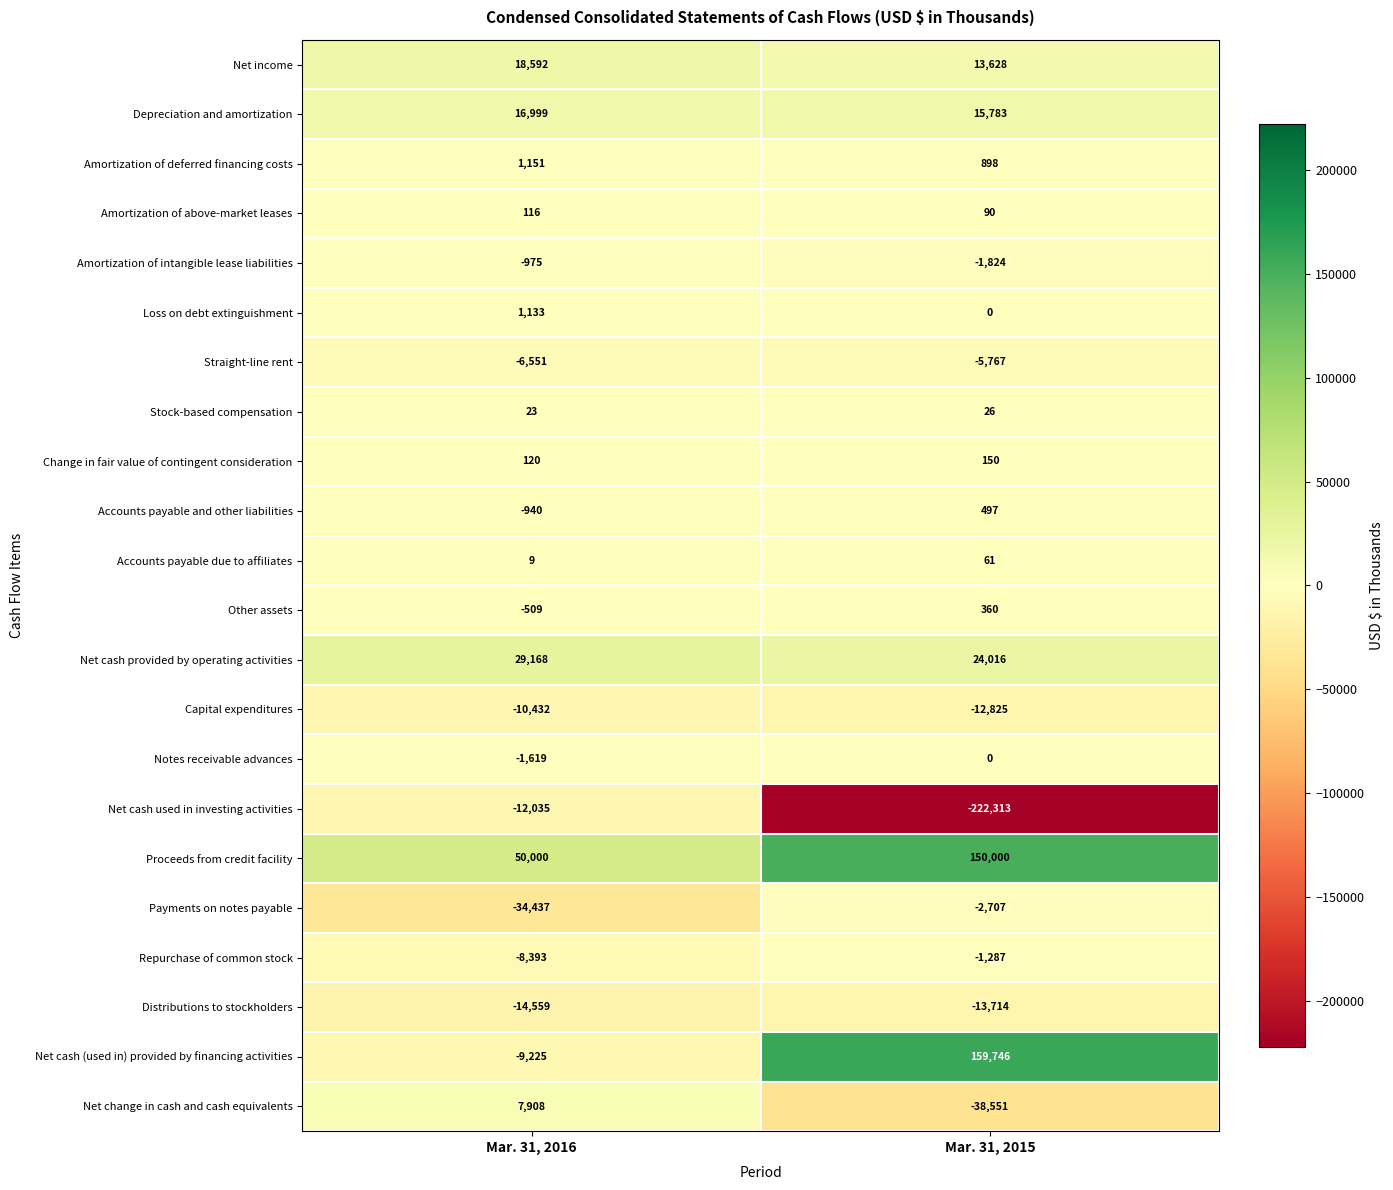

What is the difference between the highest and lowest values at Mar. 31, 2015?

382059